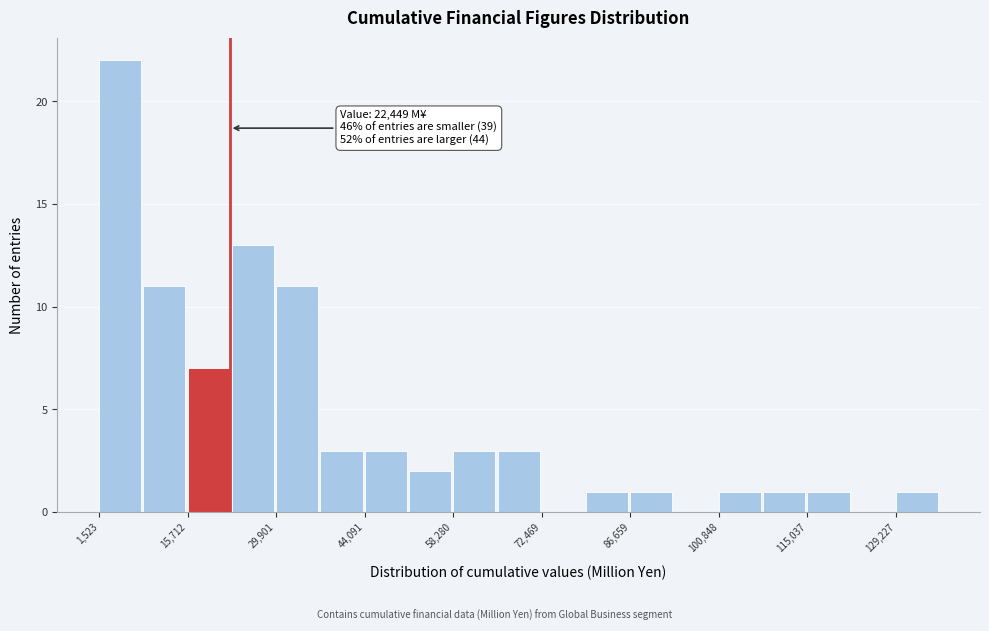

Read against the x-axis, roughly where is the centre of the tallest bar?

4000